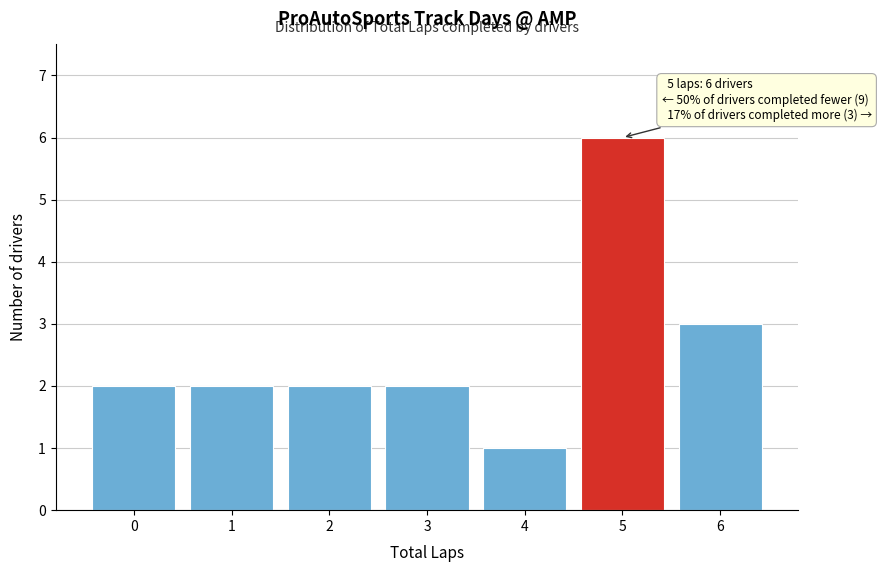

Which range on the x-axis has the tallest bar?

4.5 to 5.5